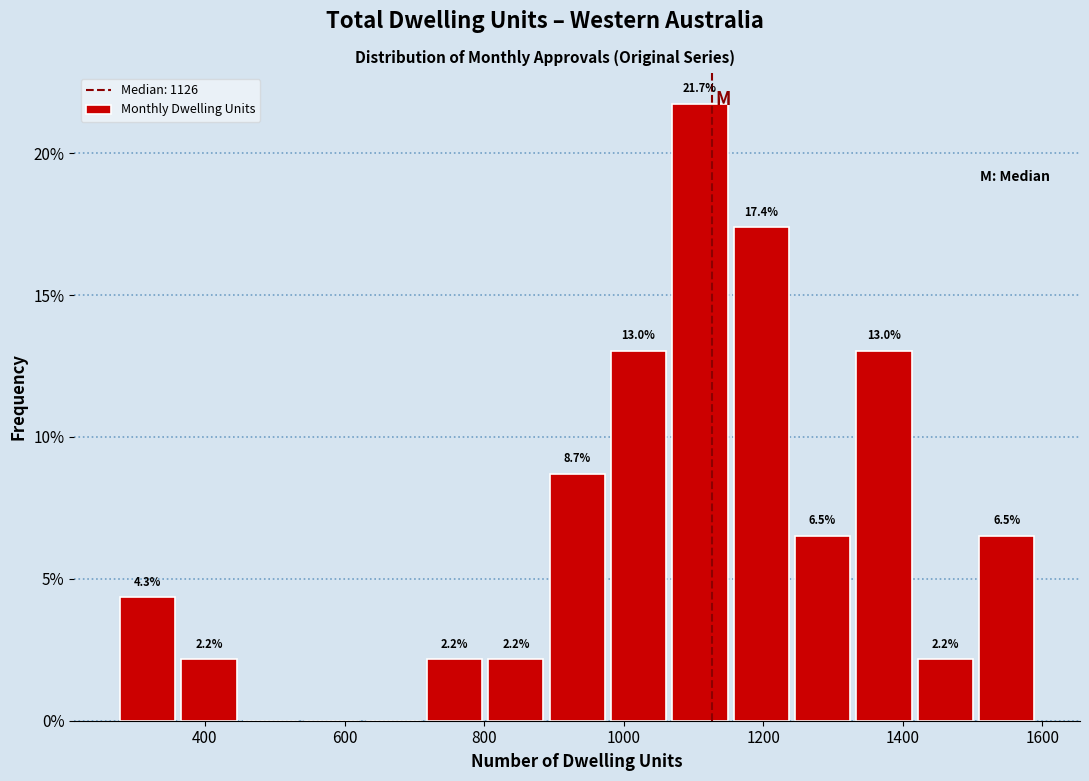

Over which range of the x-axis is the bar tallest?

1060 to 1160